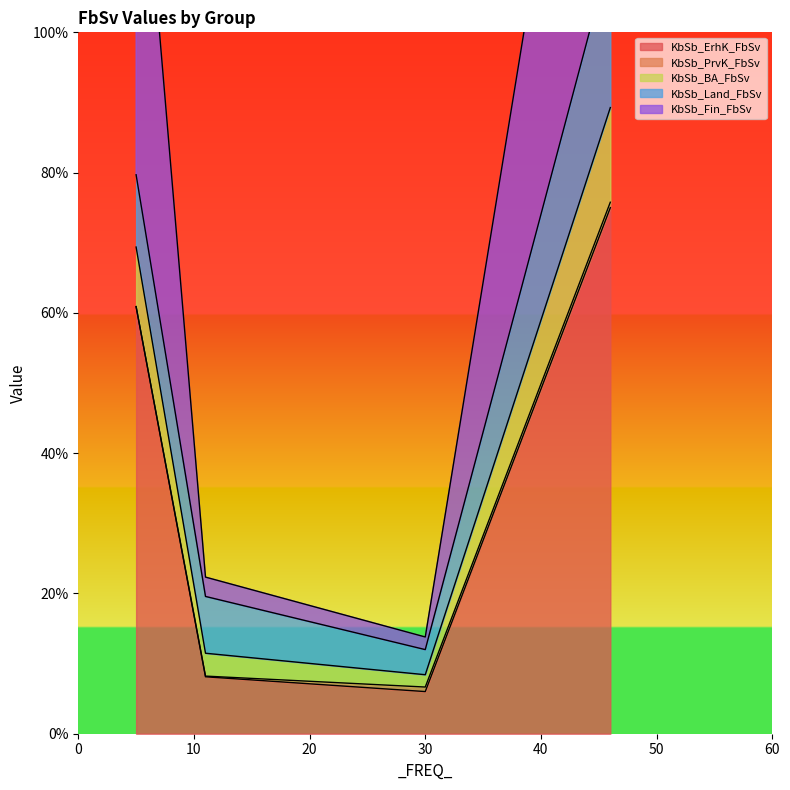

In KbSb_ErhK_FbSv, how many points are lower than both neighbors (excluding endpoints)?

1